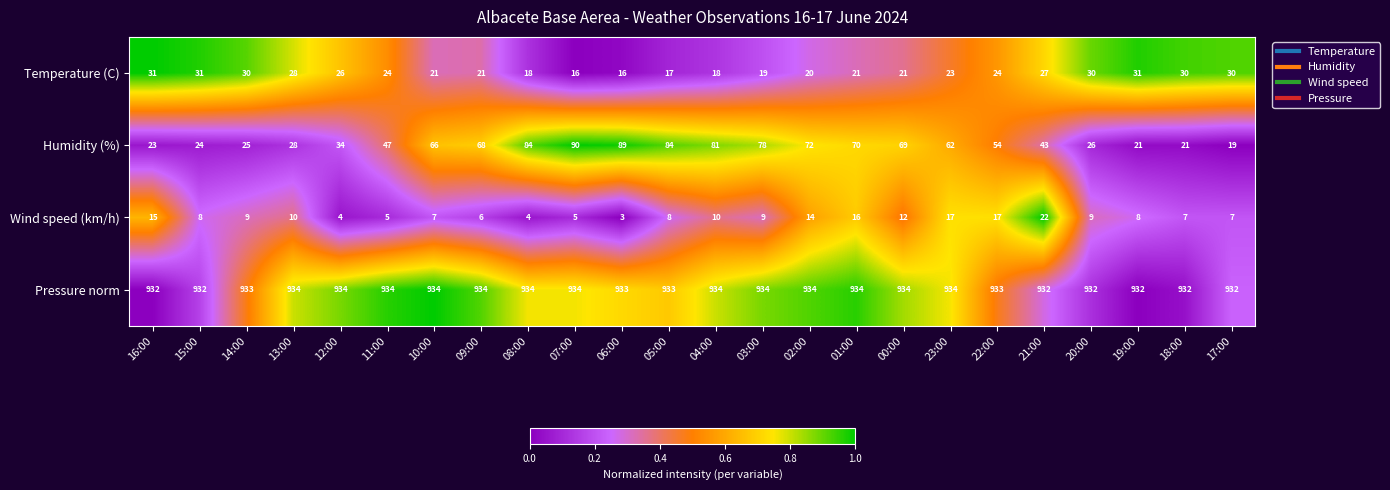

What is the approximate value of Wind speed (km/h) at 23:00, to the nearest 5?

15